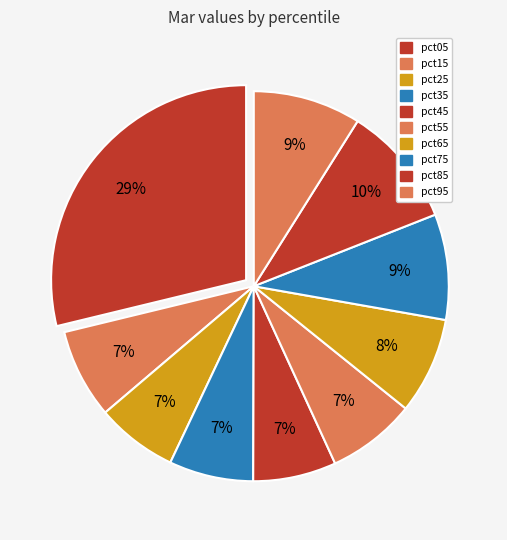

Combined, what portion of the pie is pct75 and pct85?

18.8%